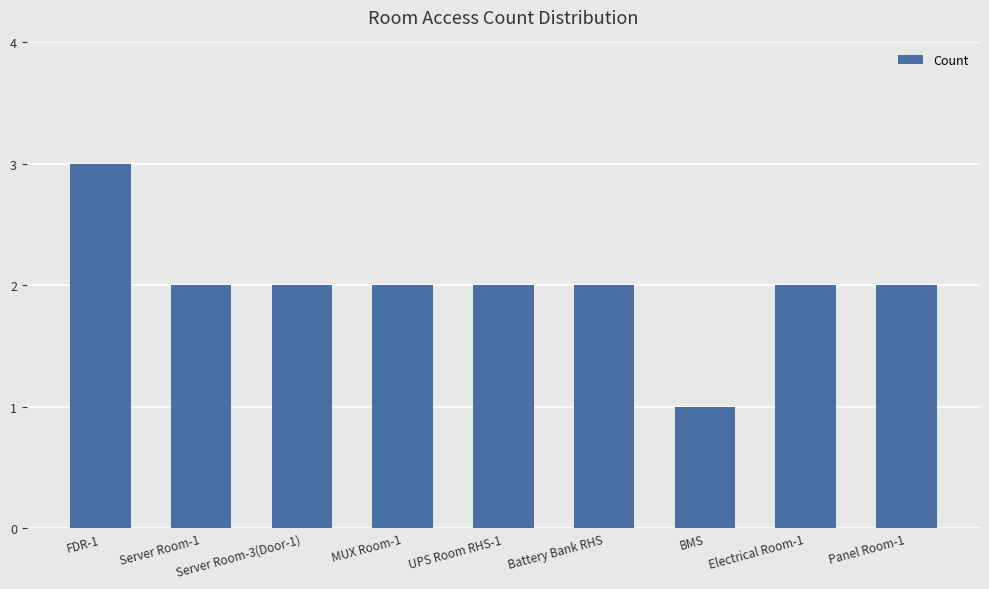

True or false: the data shows 2 at UPS Room RHS-1.

True